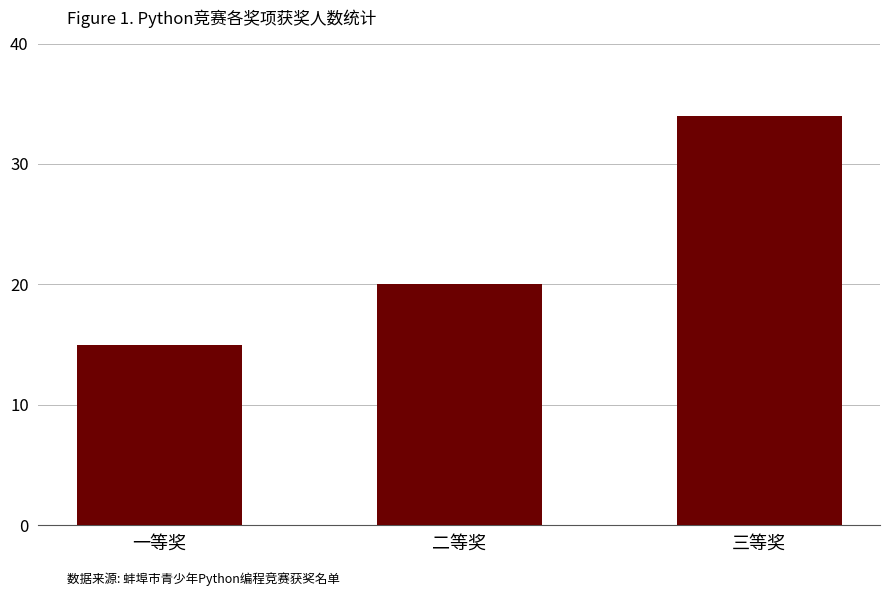

Count the number of data series in this chart.

1